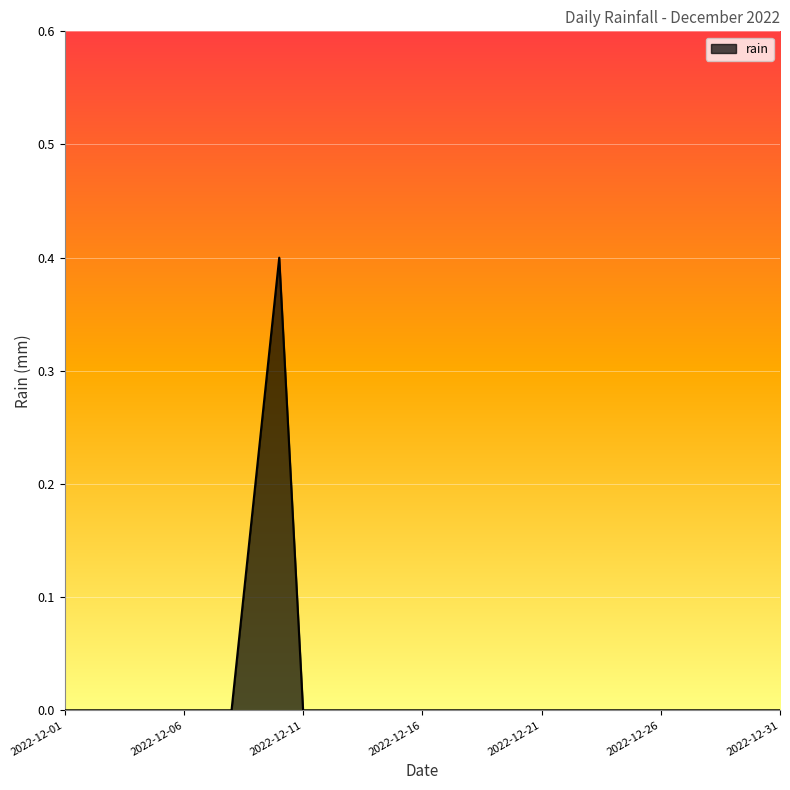

What is the maximum value shown in the chart?

0.4